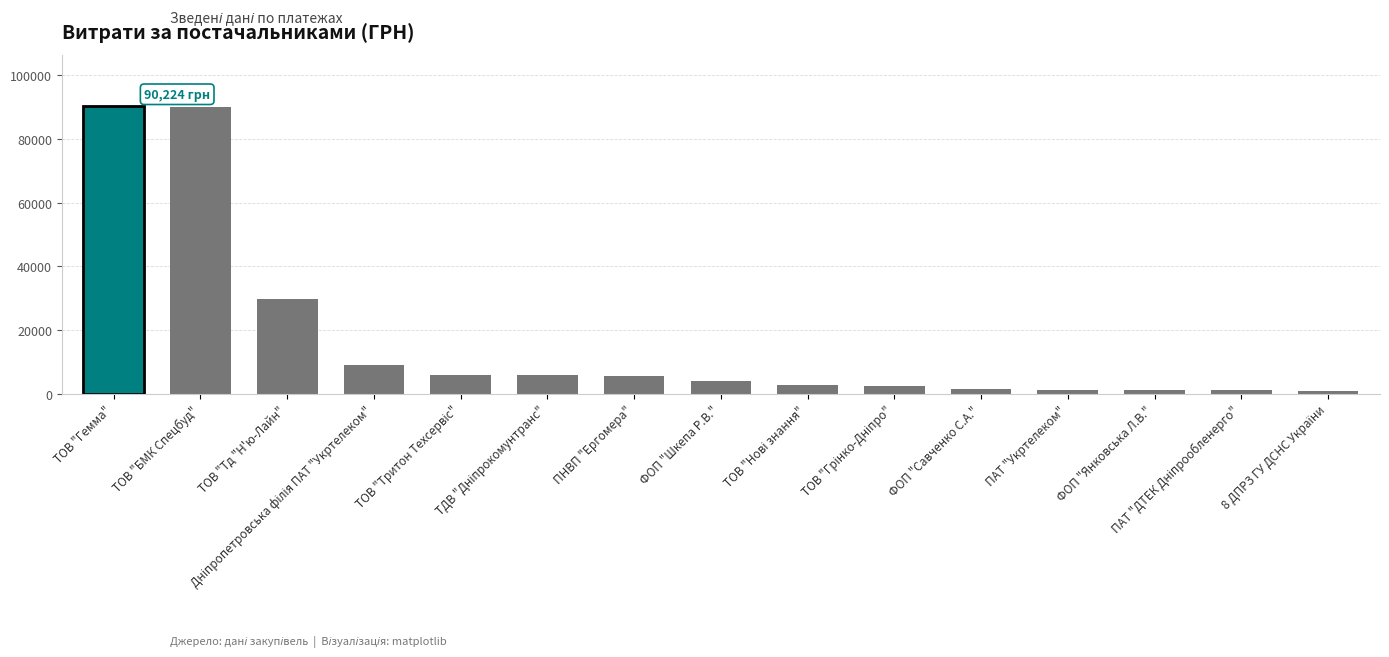

What is the smallest value displayed?

970.0